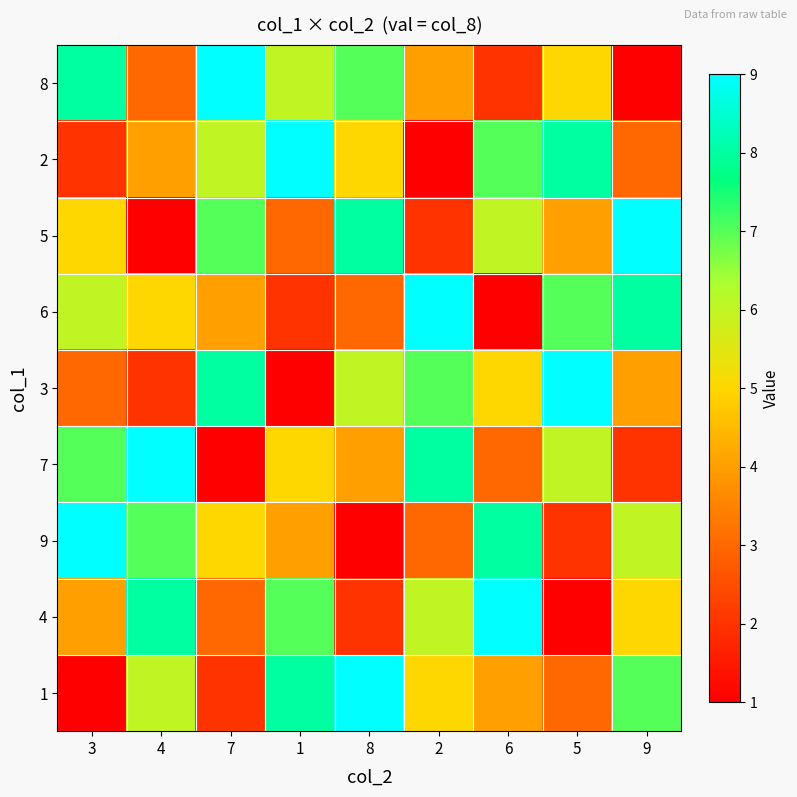

What is the difference between the highest and lowest values at 3?

8